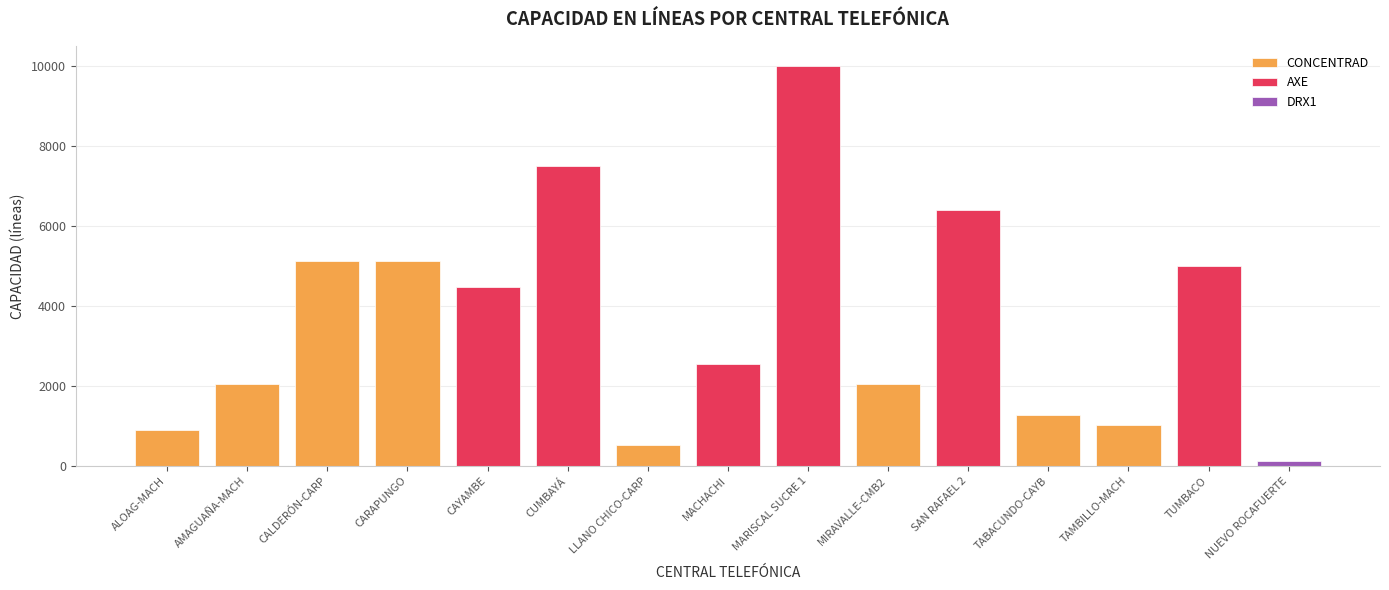

Which has a higher value, NUEVO ROCAFUERTE or CARAPUNGO?

CARAPUNGO